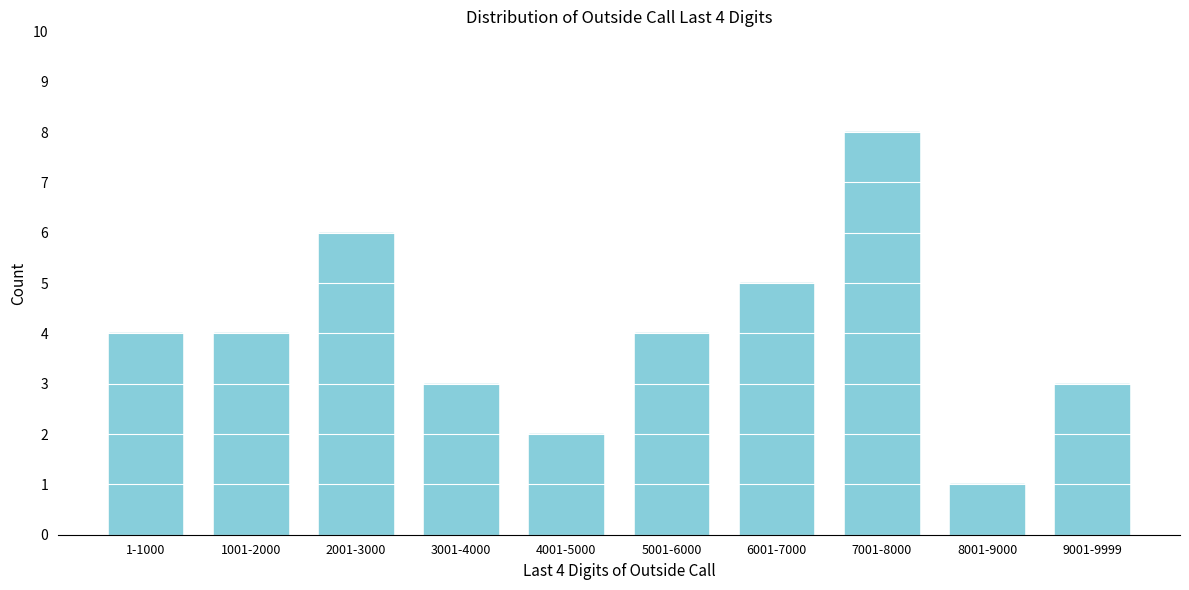

Reading left to right, transcribe all the data shown in this chart.

1-1000=4	1001-2000=4	2001-3000=6	3001-4000=3	4001-5000=2	5001-6000=4	6001-7000=5	7001-8000=8	8001-9000=1	9001-9999=3